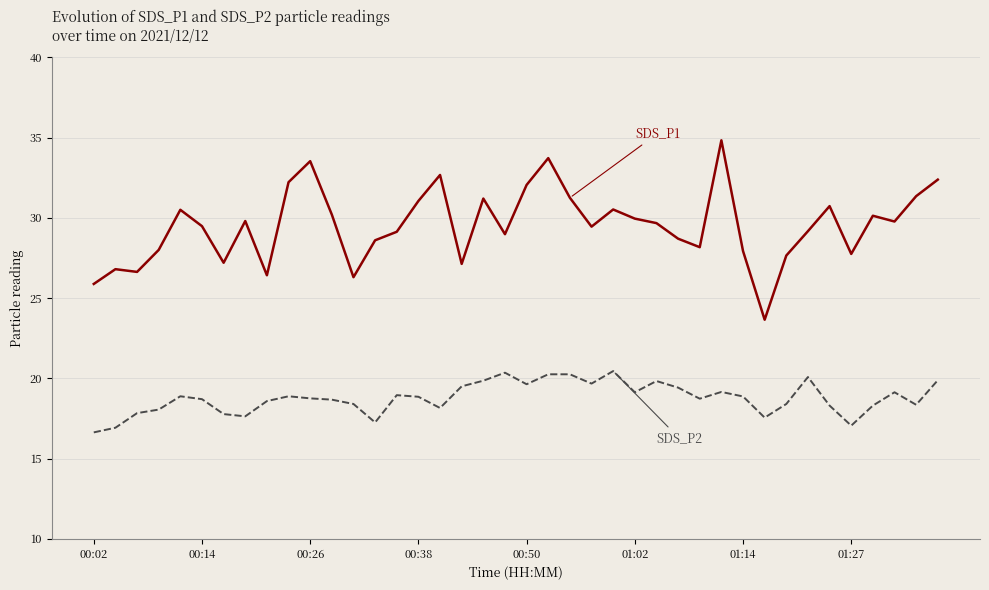

What is the maximum value shown in the chart?

34.8